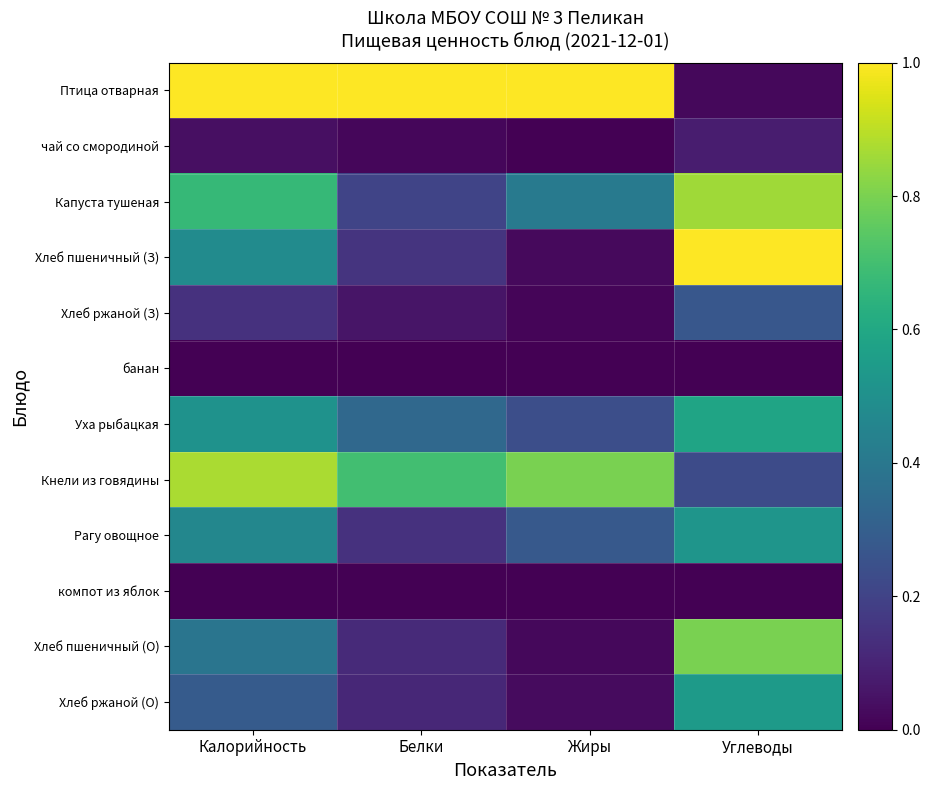

At which category is the sum across all series the highest?

Углеводы